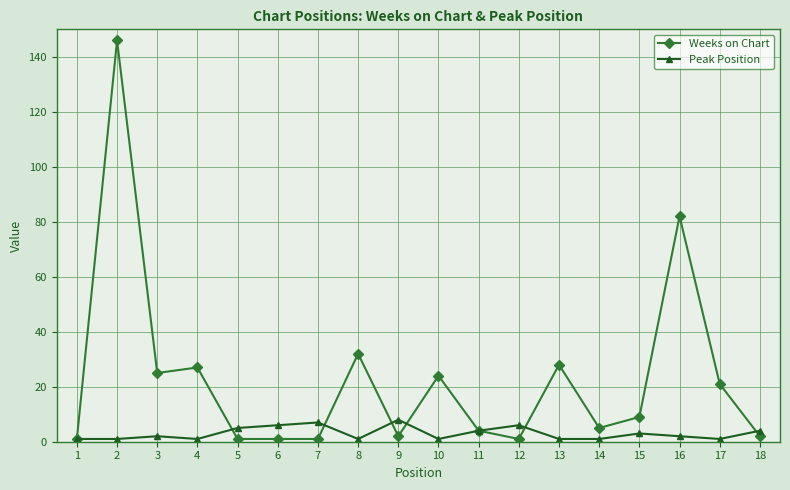

Is the value of Peak Position at 1 greater than the value of Weeks on Chart at 14?

No